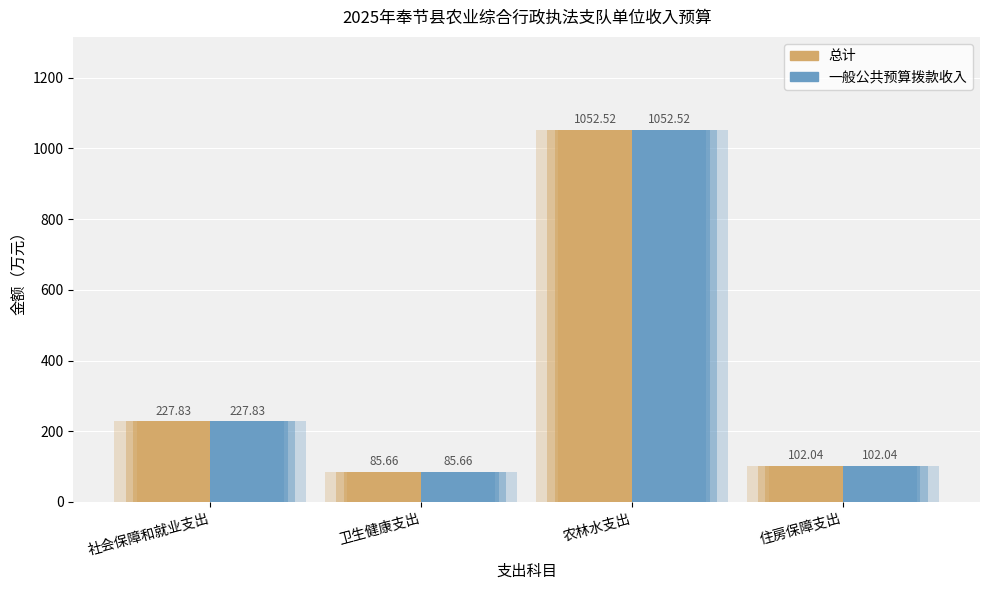

Which has a higher value, 农林水支出 or 社会保障和就业支出?

农林水支出